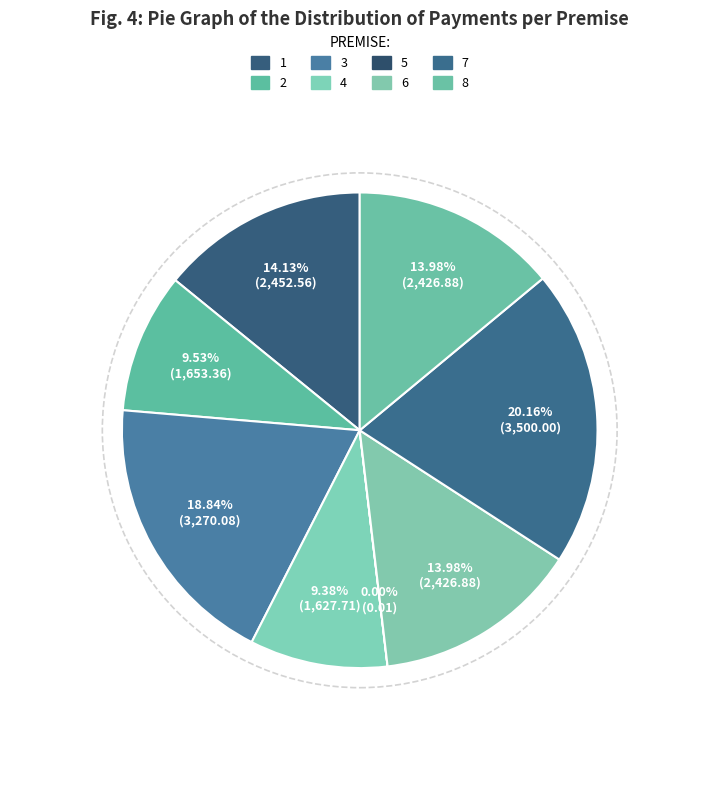

Is there any slice that represents more than half of the pie?

No